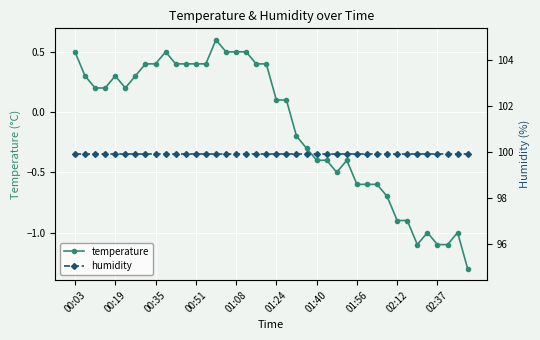

What is the value of the humidity point at the 25th from the left?

99.9